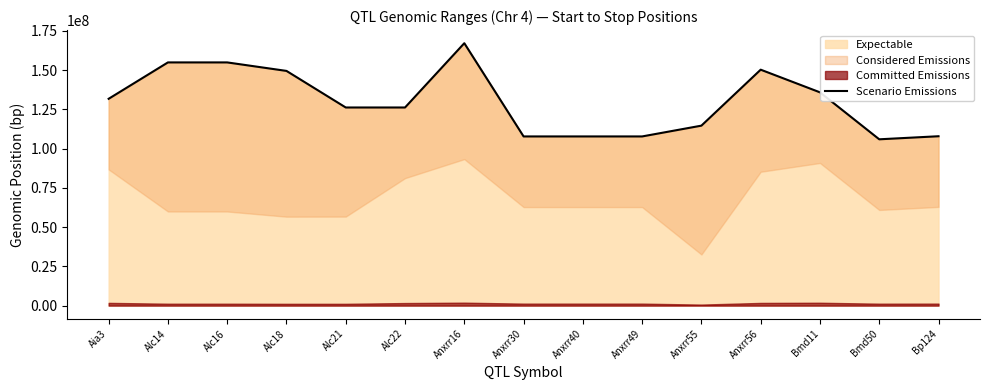

What value does the data have at Alc22?

126192555